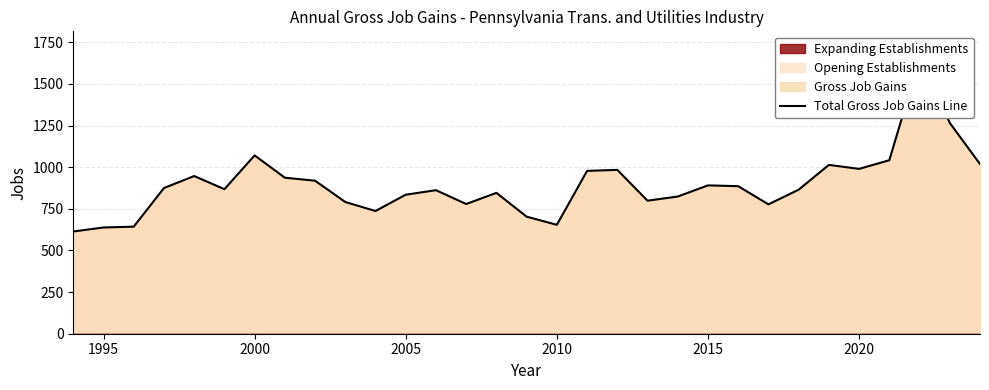

How many values exceed 868?

15